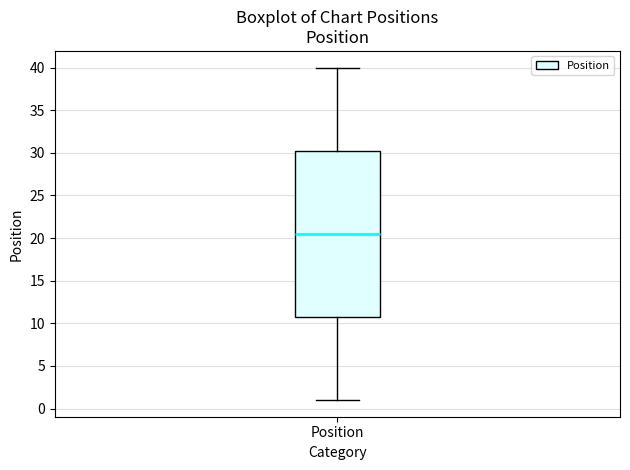

Transcribe this box plot: give where the median line is, the range the box spans, and where the two whiskers end, as read against the y-axis. The values are not printed on the chart, so give them approximately, as read against the axis.

median 20.5, box 11.0 to 30.5, whiskers 1.0 to 40.0